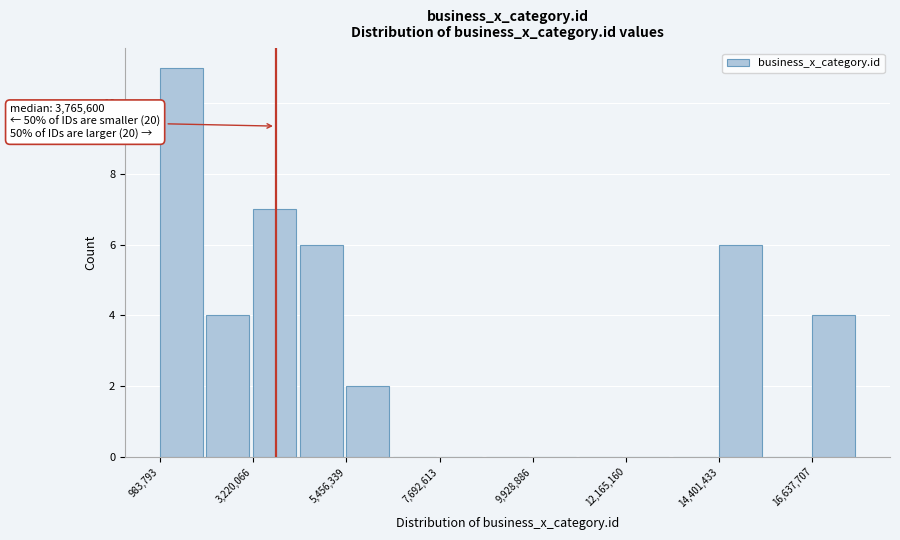

Around what value on the x-axis is the tallest bar? Give the approximate position of its centre, as read against the axis.

1500000